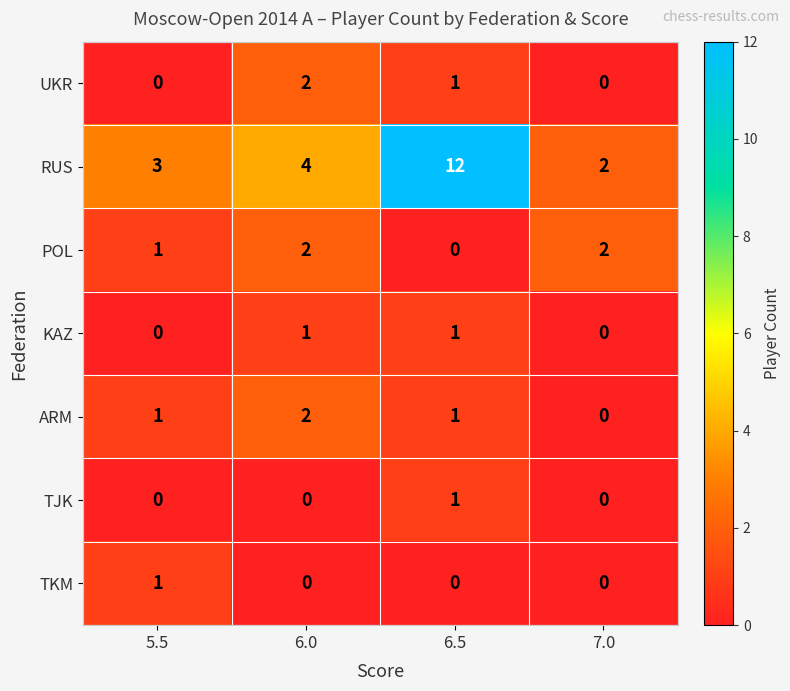

Count the number of data series in this chart.

7